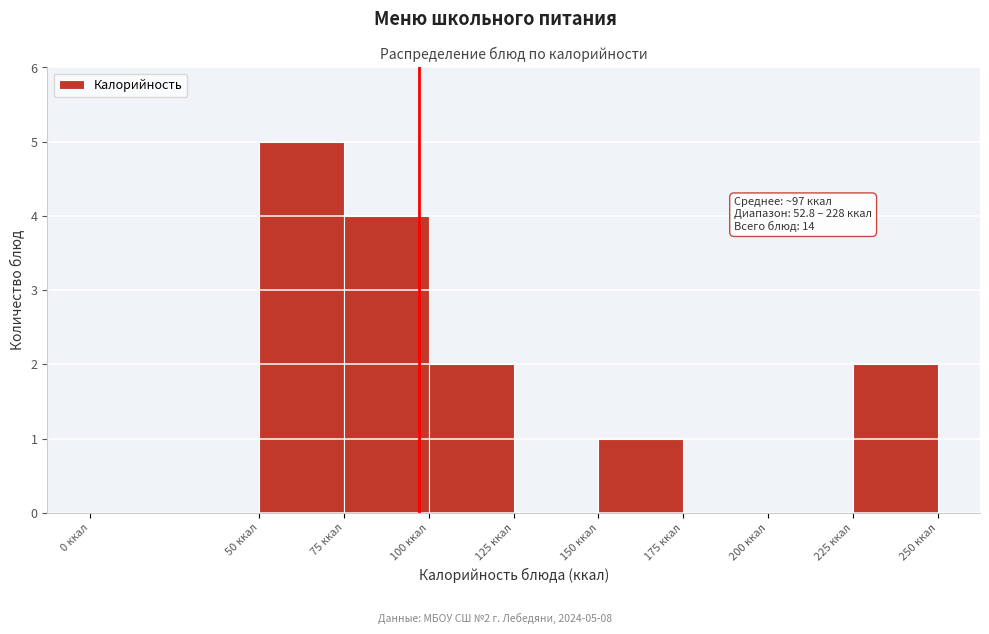

Which range on the x-axis has the tallest bar?

50 to 75